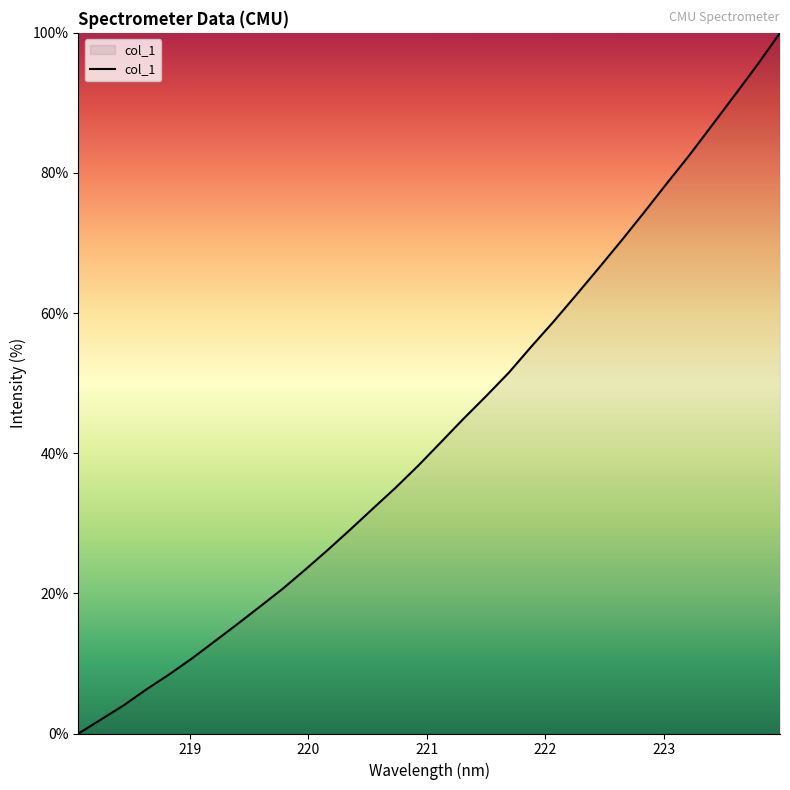

What is the difference between the maximum and minimum values?

100.0